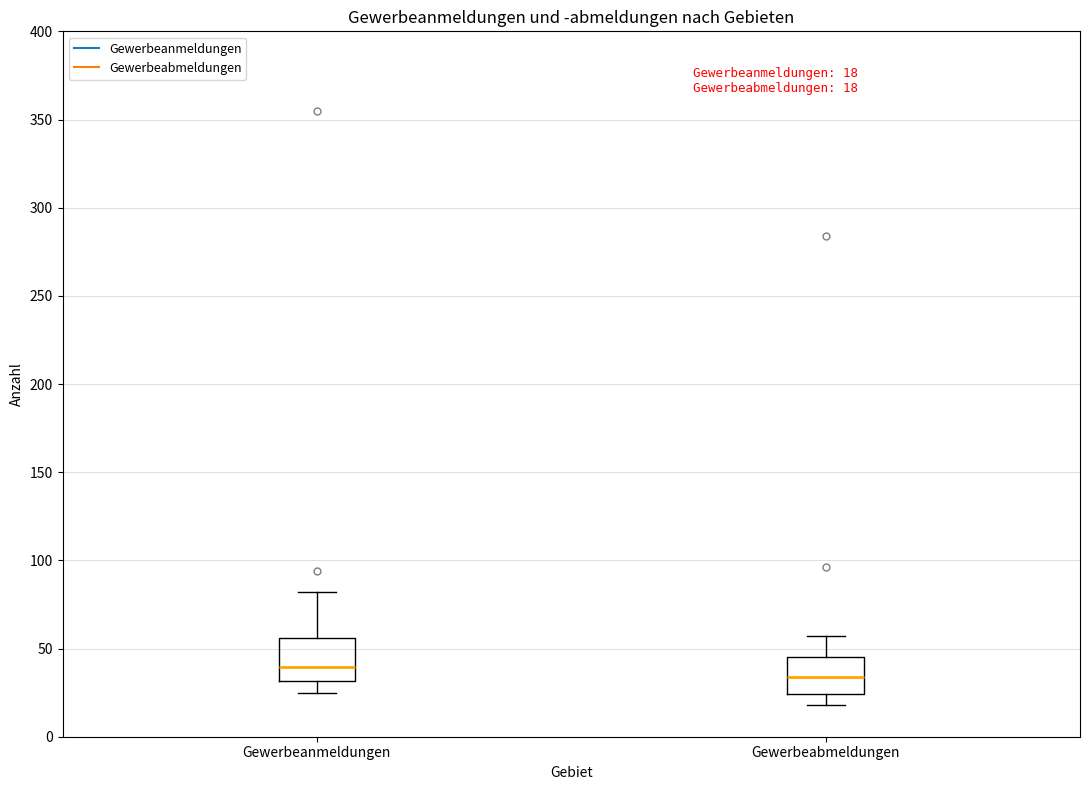

Which box's median line is the lowest?

Gewerbeabmeldungen